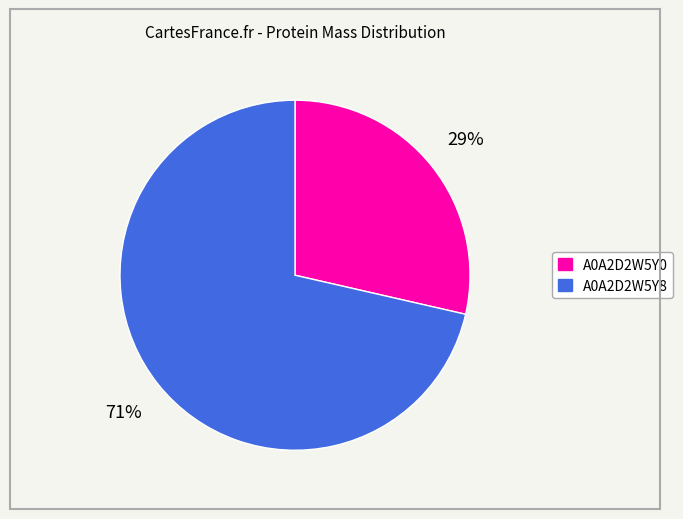

Which slice is the largest?

A0A2D2W5Y8